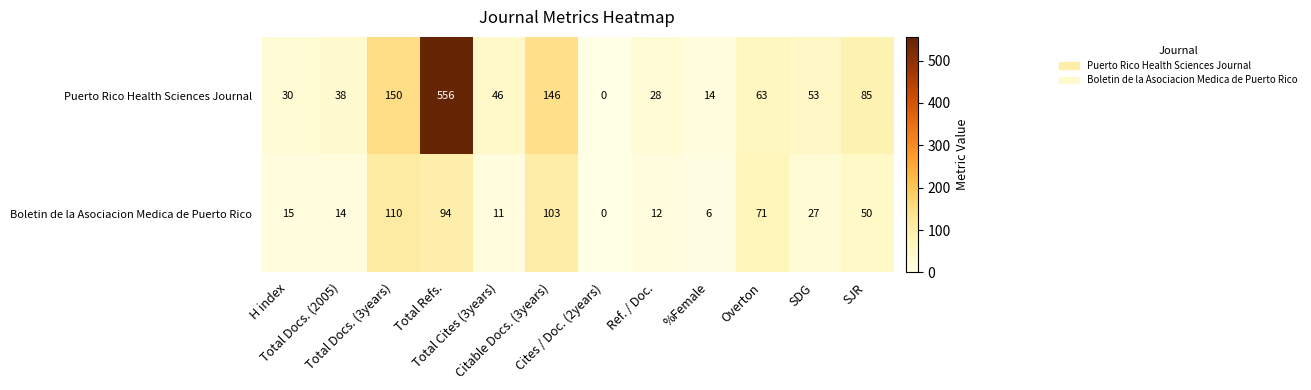

Which series has the largest total across all categories?

Puerto Rico Health Sciences Journal